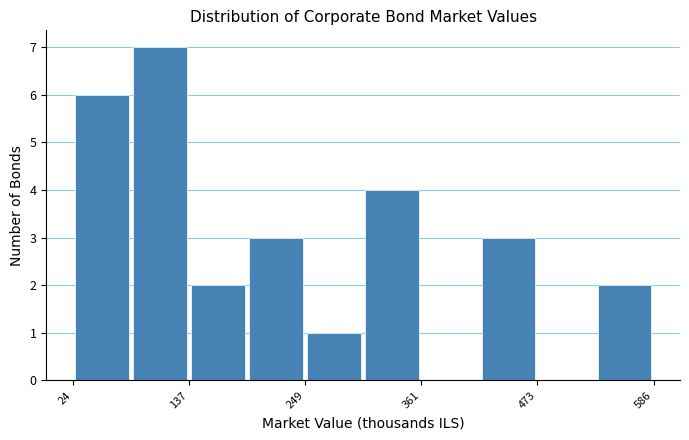

Around what value on the x-axis is the tallest bar? Give the approximate position of its centre, as read against the axis.

100